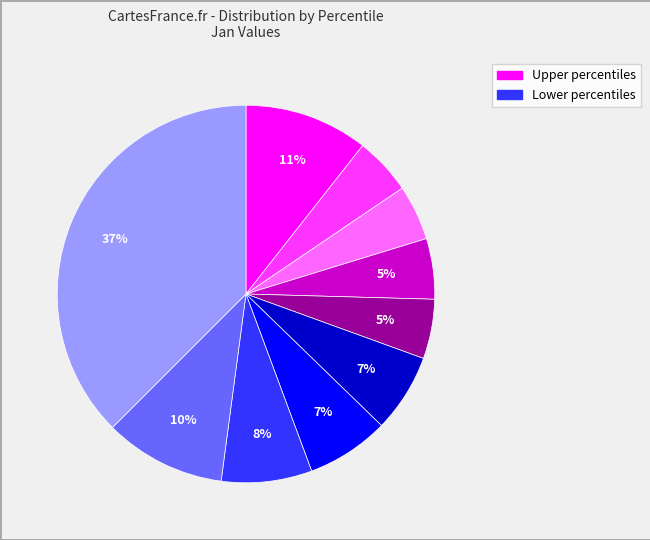

To the nearest percent, what is the average slice percentage?

10%